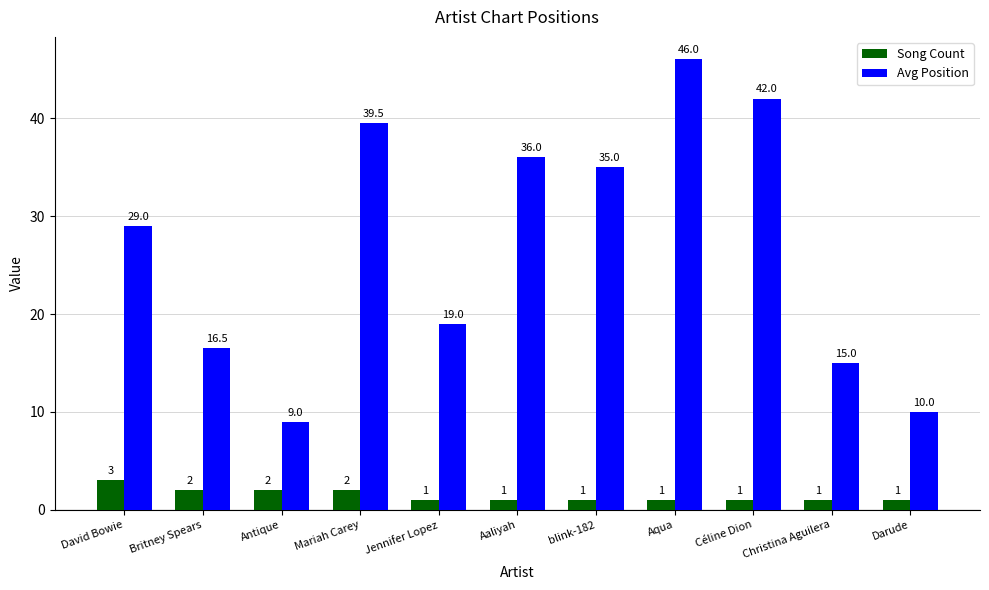

Rank the series by their maximum value, from lowest to highest.

Song Count, Avg Position